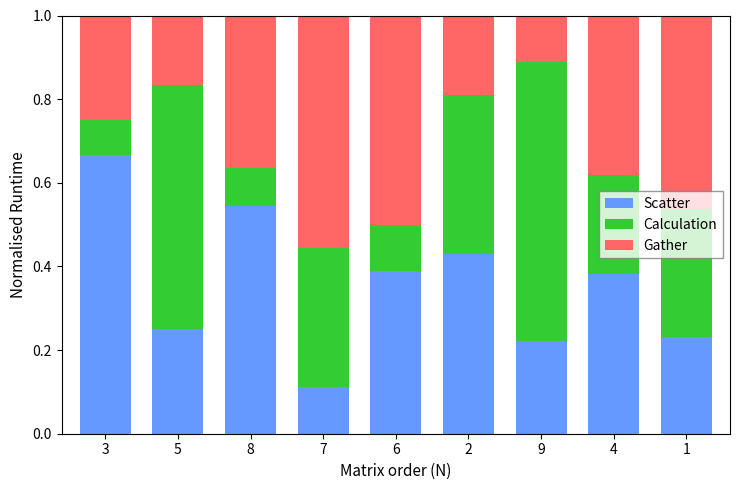

At which label does Scatter reach its peak?

3